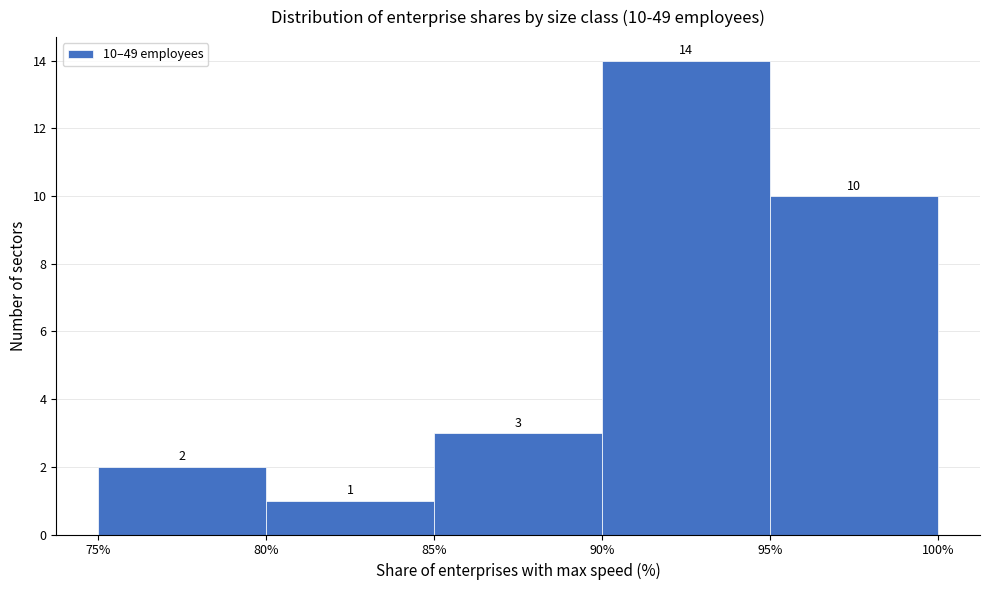

Over which range of the x-axis is the bar tallest?

90% to 95%